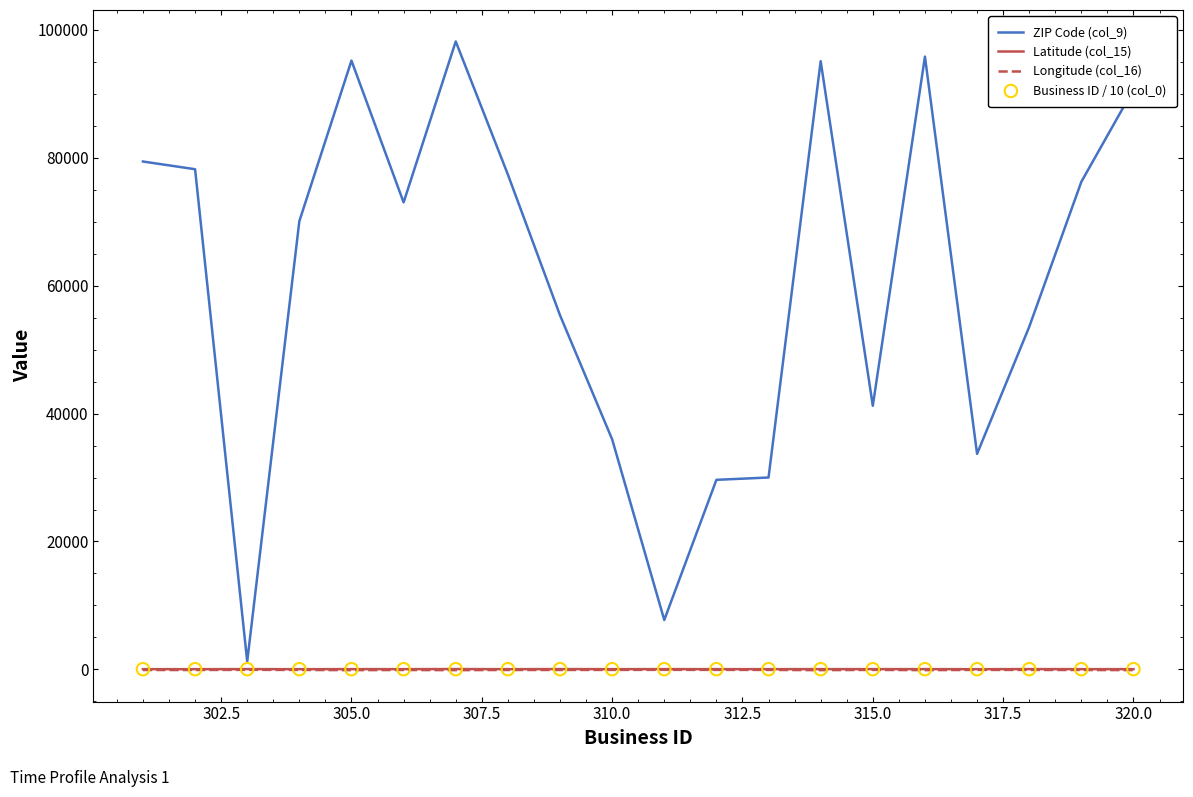

Which series has the largest total across all categories?

ZIP Code (col_9)